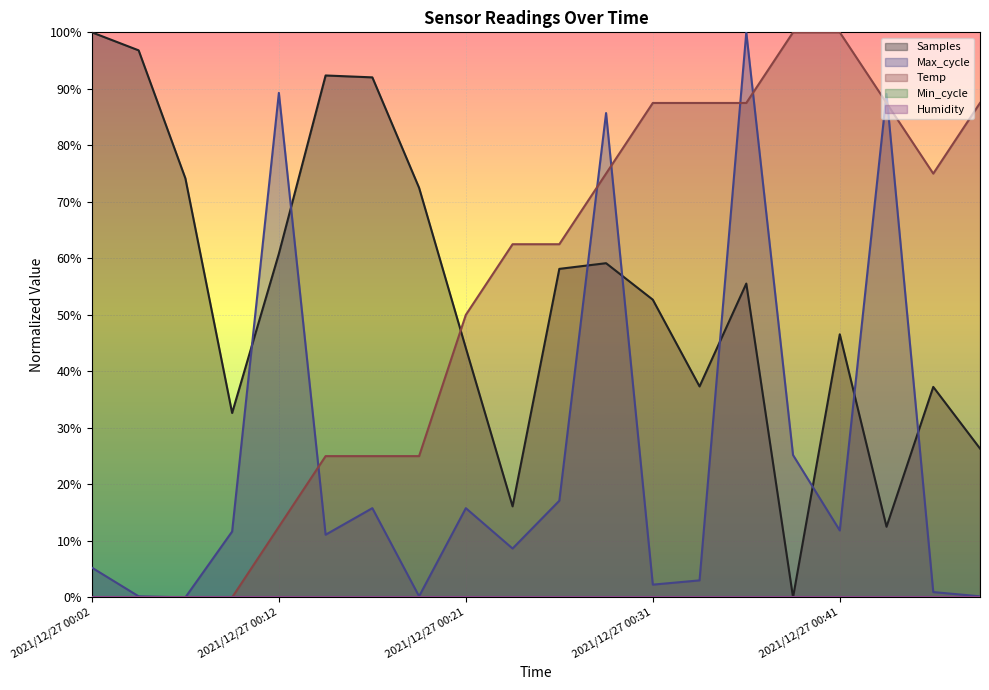

At which category does the chart reach its minimum across all series?

2021/12/27 00:02